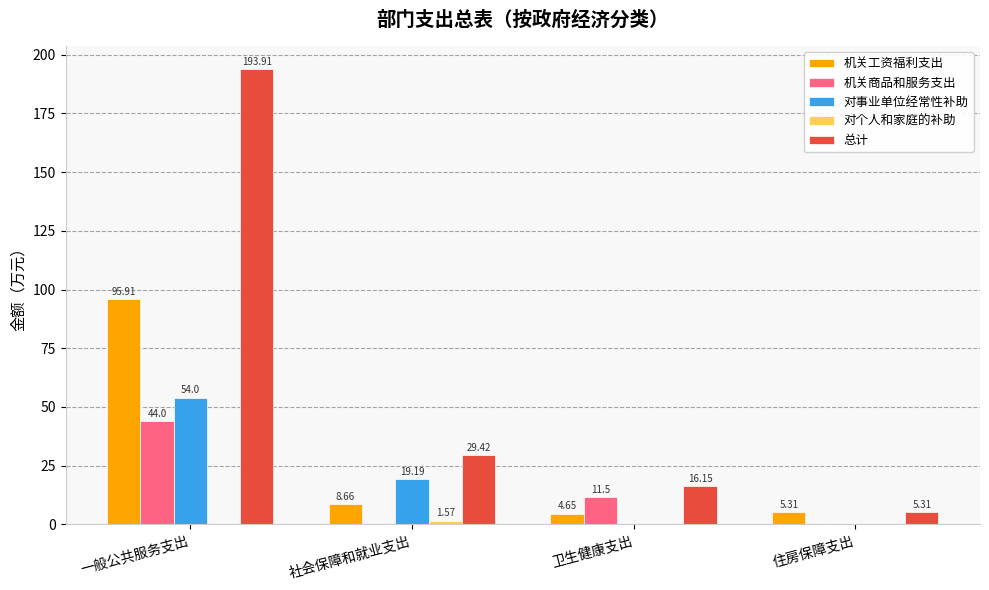

The value of 总计 at 社会保障和就业支出 is 29.4. True or false?

True